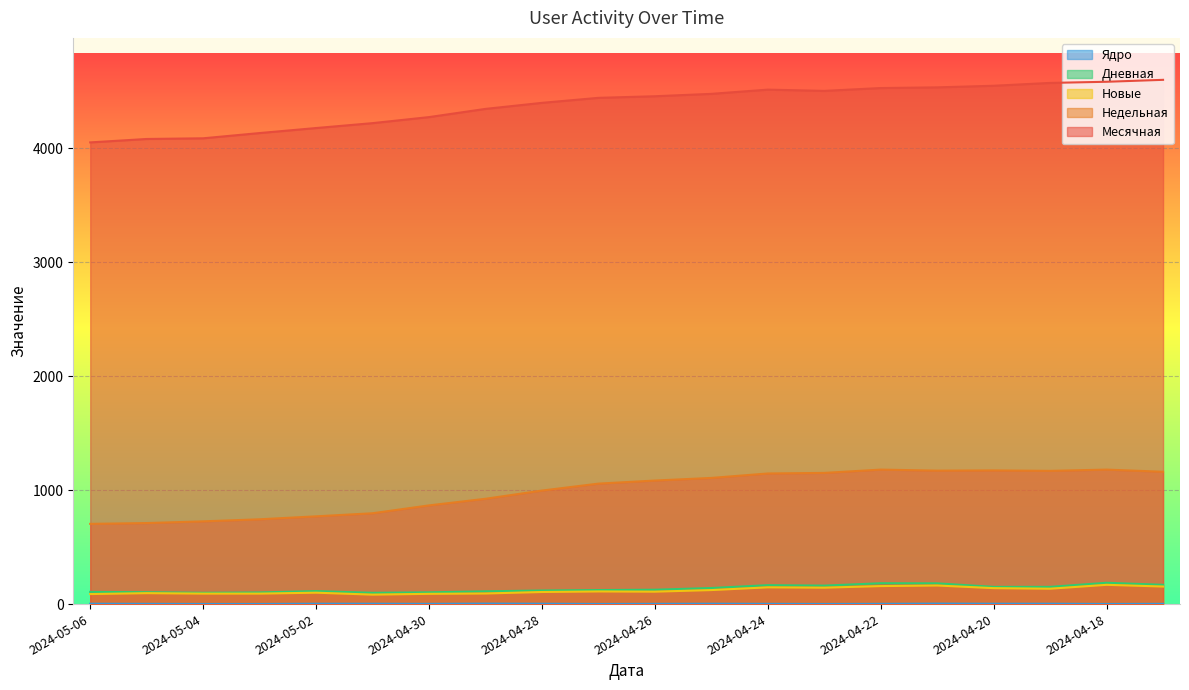

How many lines are shown in the chart?

5